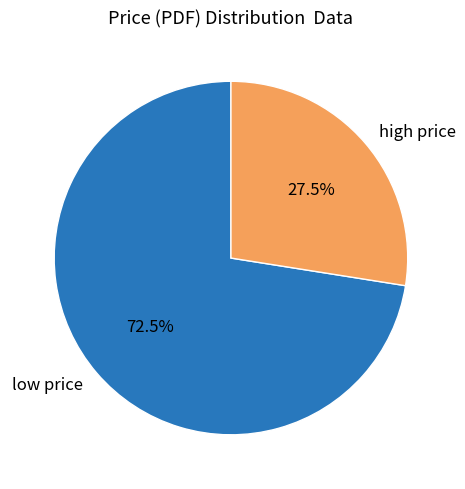

Does any single category account for the majority?

Yes